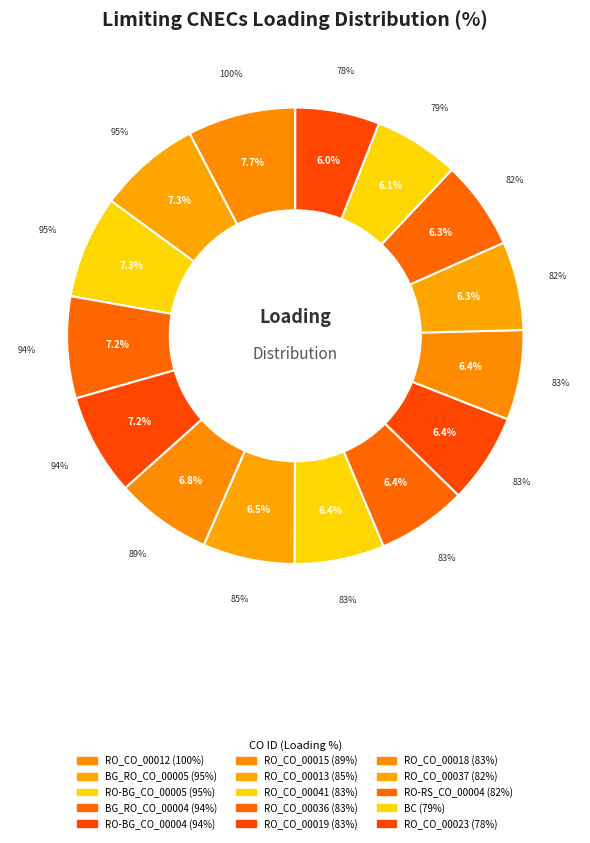

What percentage is the RO-BG_CO_00004 slice, to the nearest percent?

7%